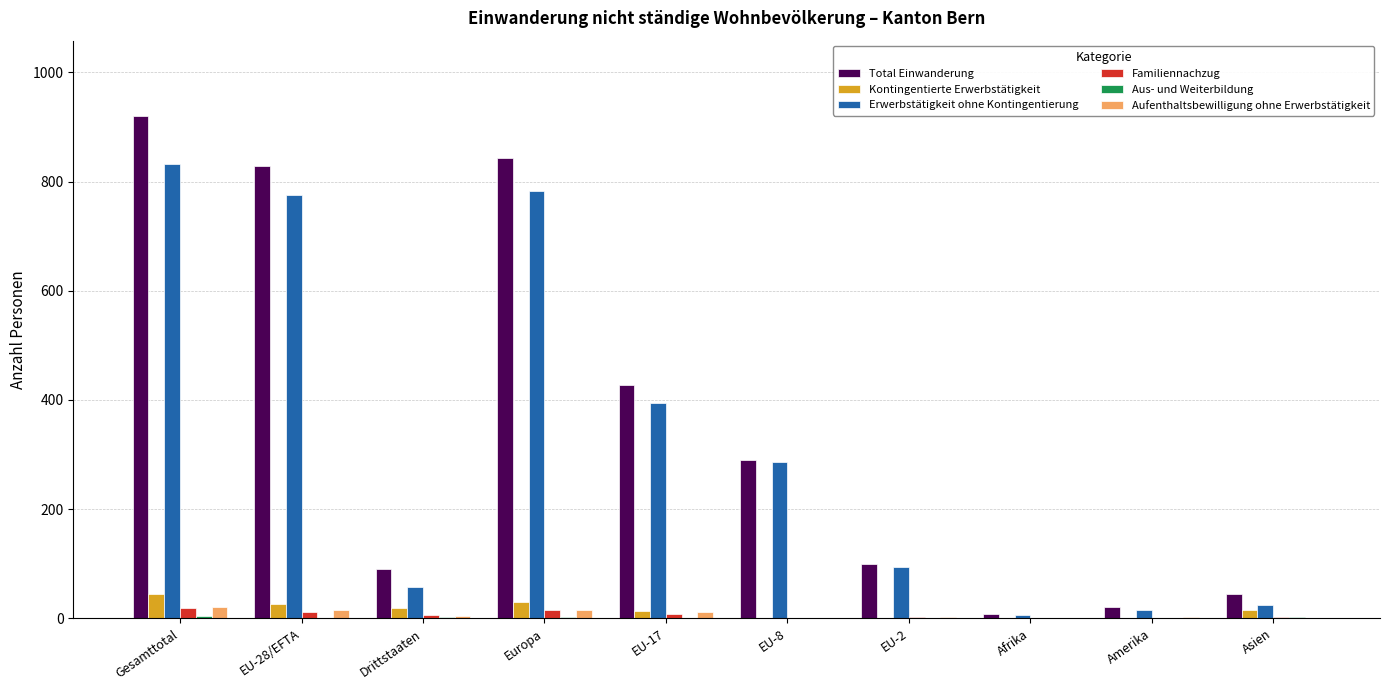

Does the chart contain stacked bars?

No